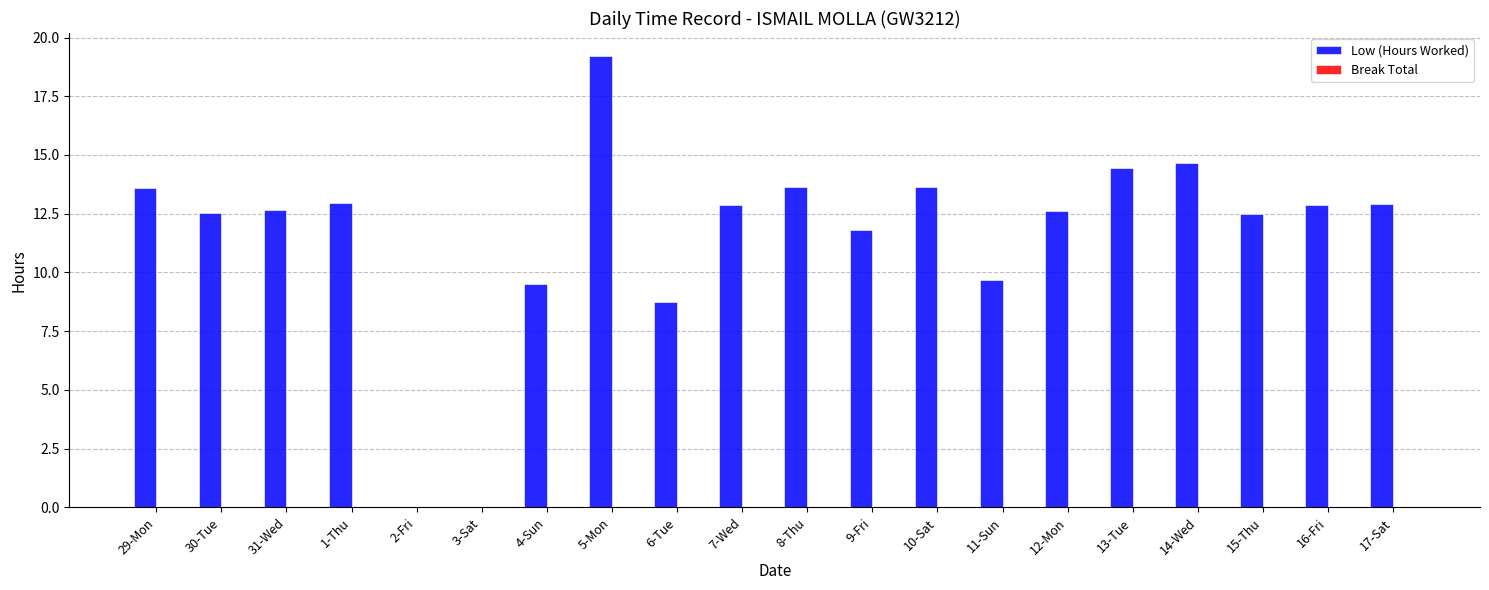

What is the sum of the values at 15-Thu and 6-Tue?

21.2